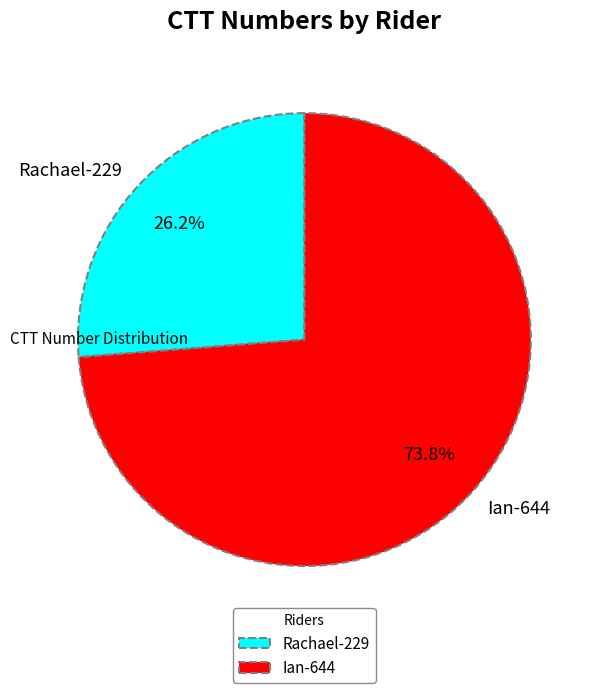

To the nearest percent, what is the average slice percentage?

50%